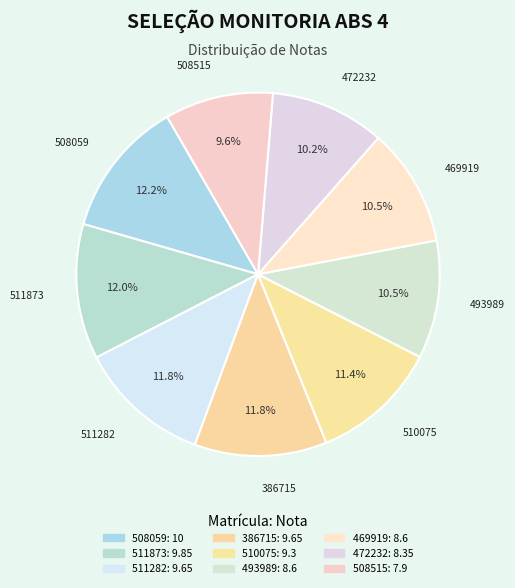

What percentage is the 510075 slice, to the nearest percent?

11%